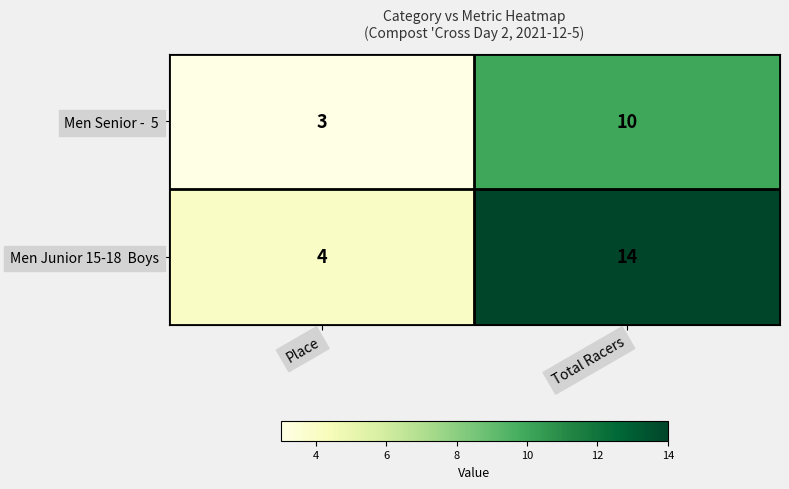

What is the spread (max minus min) of values at Total Racers?

4